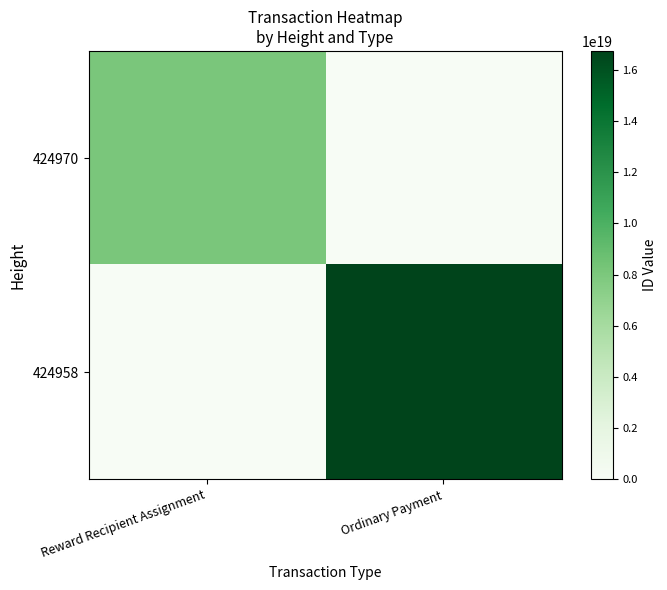

How many data points does each series have?

2